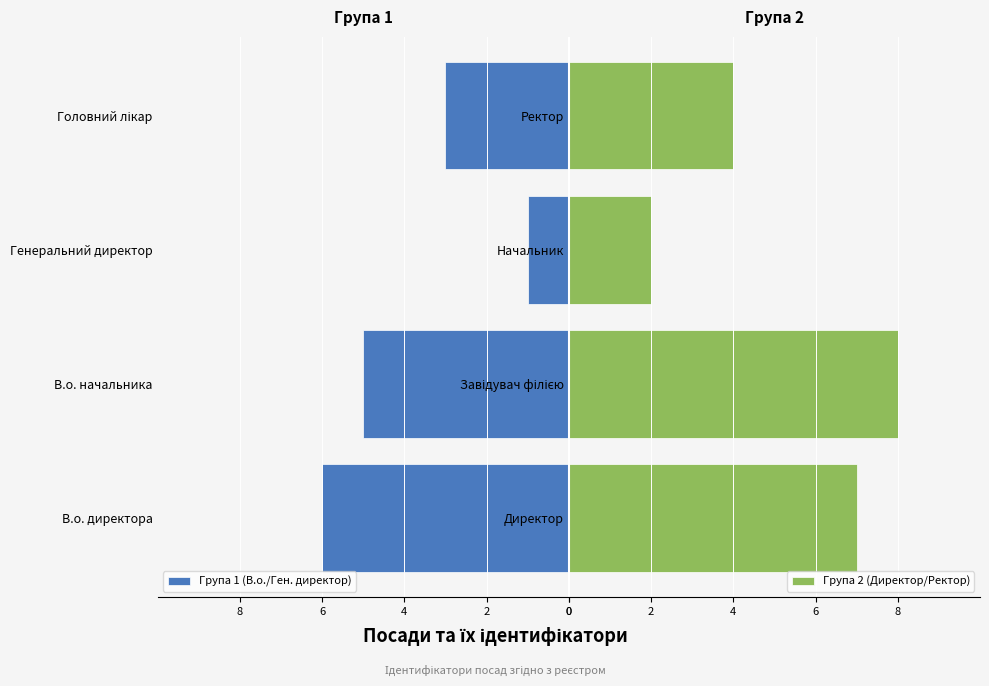

At which label does Група 2 (Директор/Ректор) reach its minimum?

Начальник